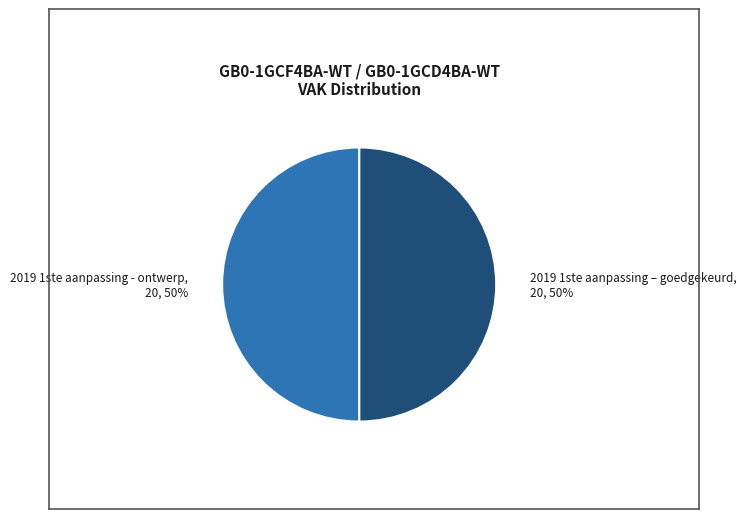

Do 2019 1ste aanpassing - ontwerp and 2019 1ste aanpassing – goedgekeurd together represent more than half of the pie?

Yes